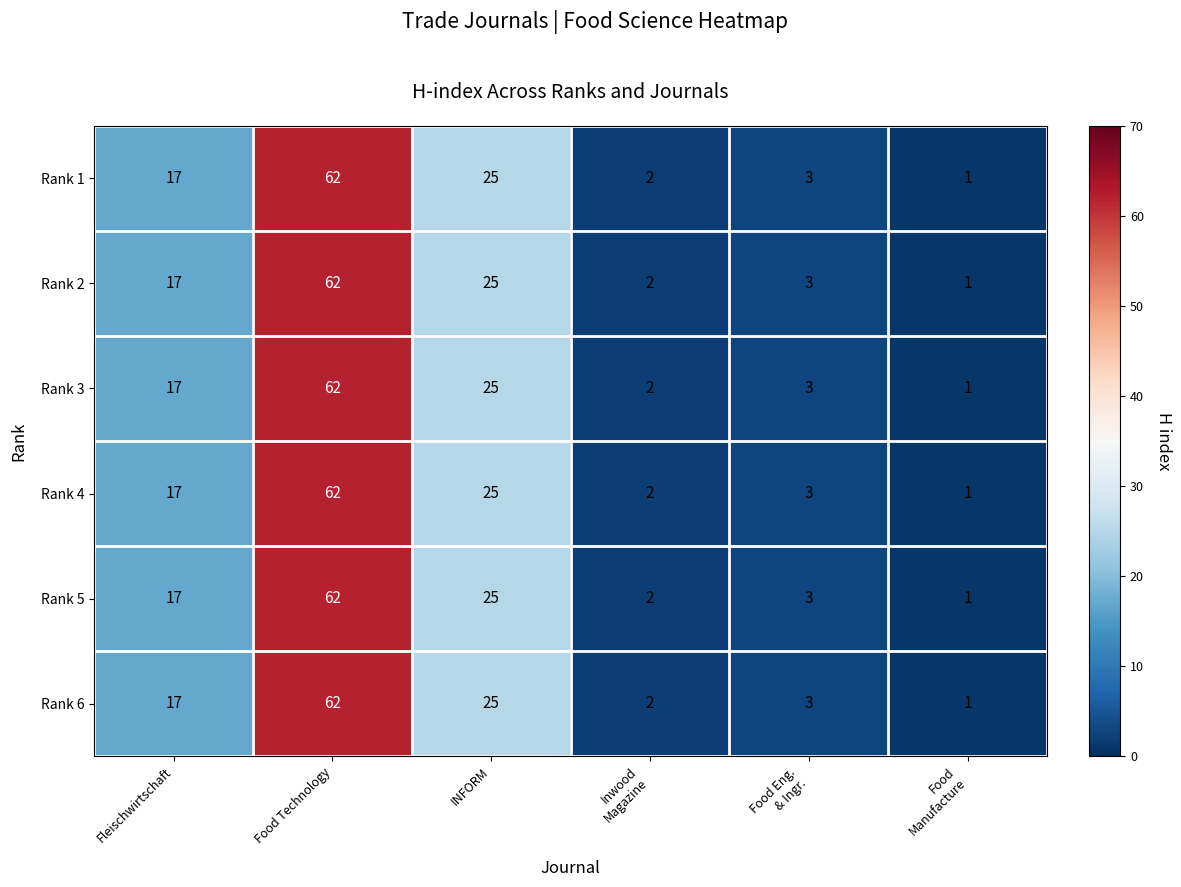

What is the greatest value displayed?

62